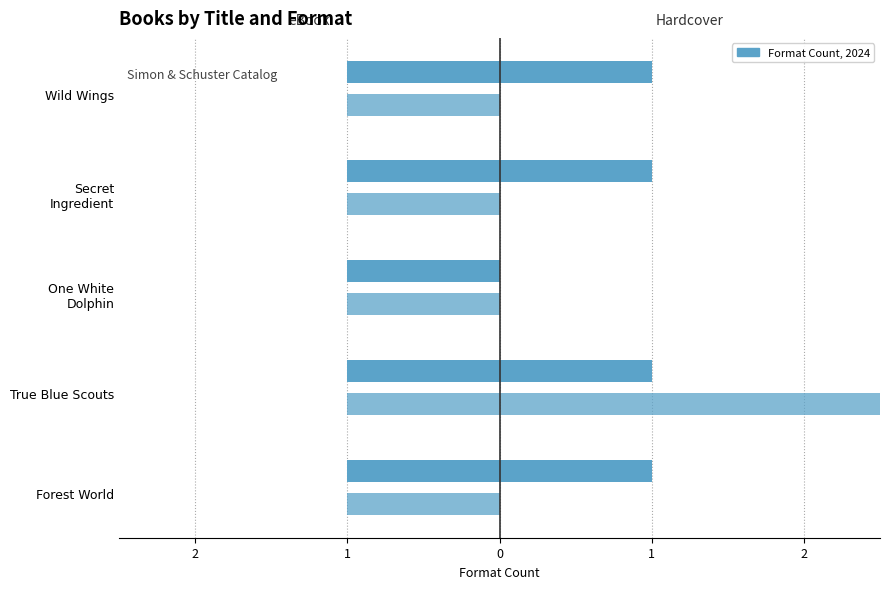

Are the bars grouped side by side (vs. stacked)?

Yes